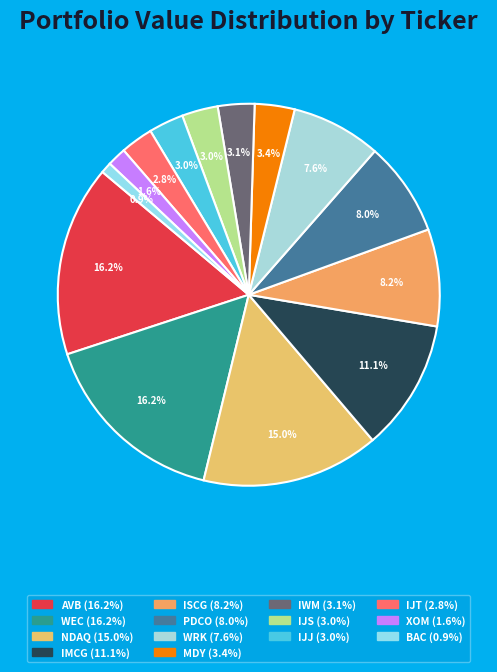

What portion of the pie excludes IWM?

96.9%